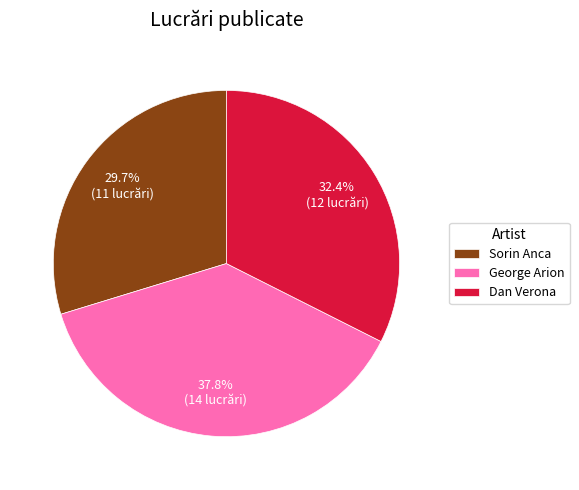

Rank the categories by value from lowest to highest.

Sorin Anca, Dan Verona, George Arion